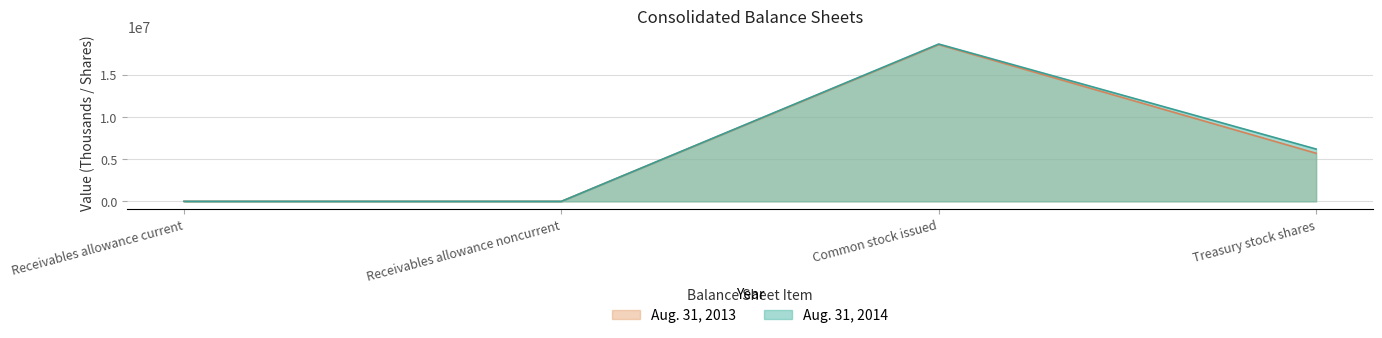

True or false: Aug. 31, 2013 and Aug. 31, 2014 intersect in this chart.

False